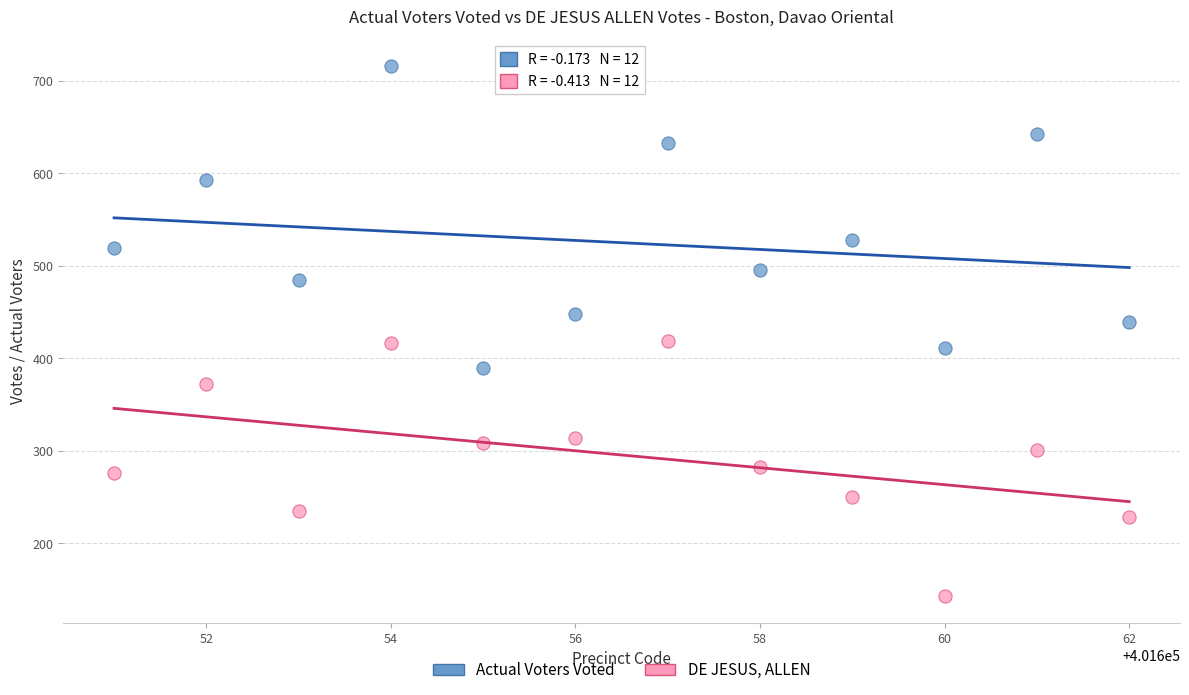

What are all the series names shown in the legend?

Actual Voters Voted, DE JESUS, ALLEN